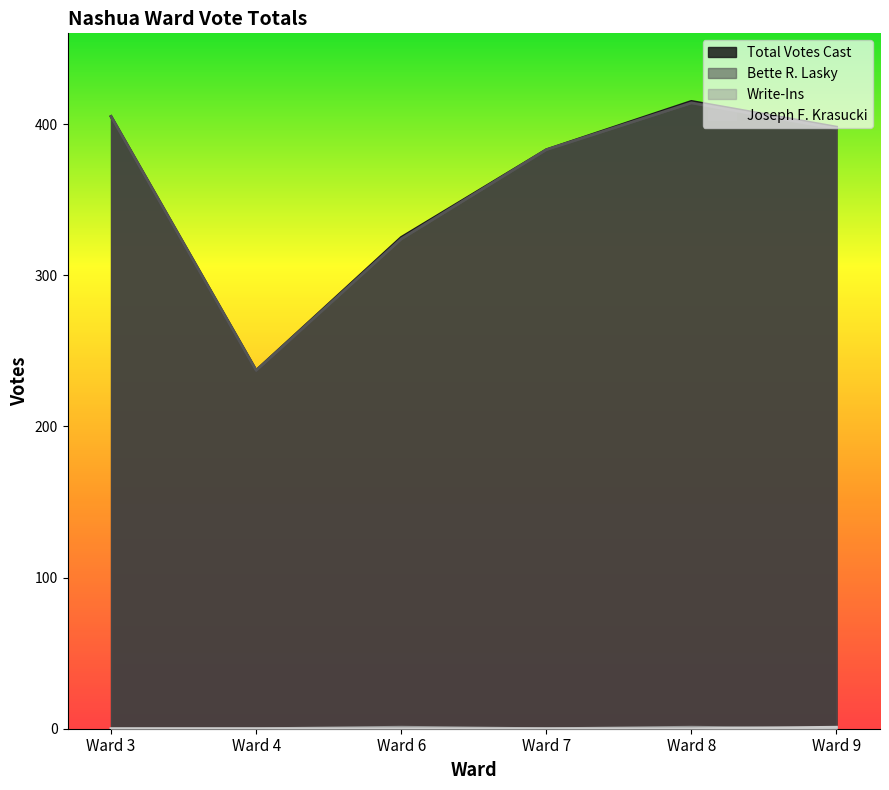

How many times do Joseph F. Krasucki and Write-Ins cross each other?

1